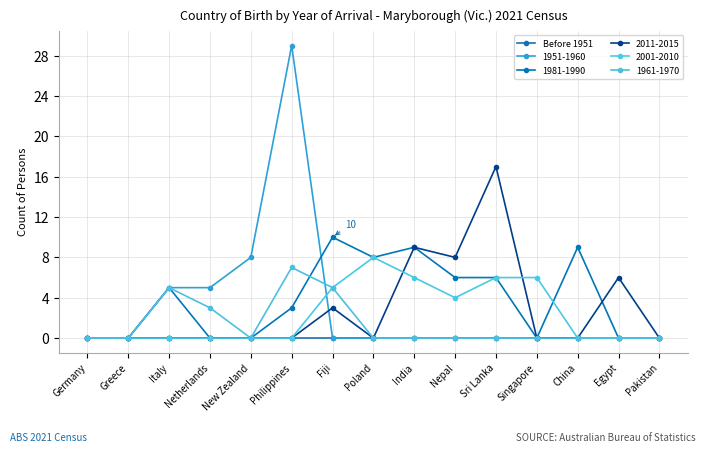

What is the sum of the 2011-2015 values at India and Philippines?

9